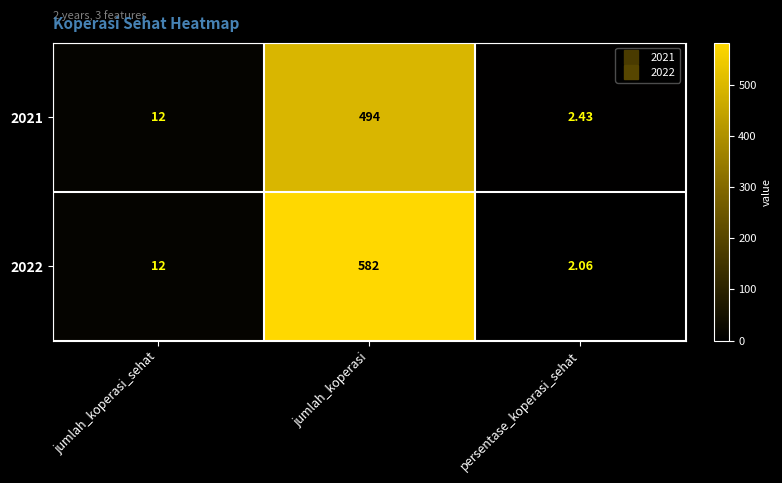

List the series in order of their peak value, highest first.

2022, 2021